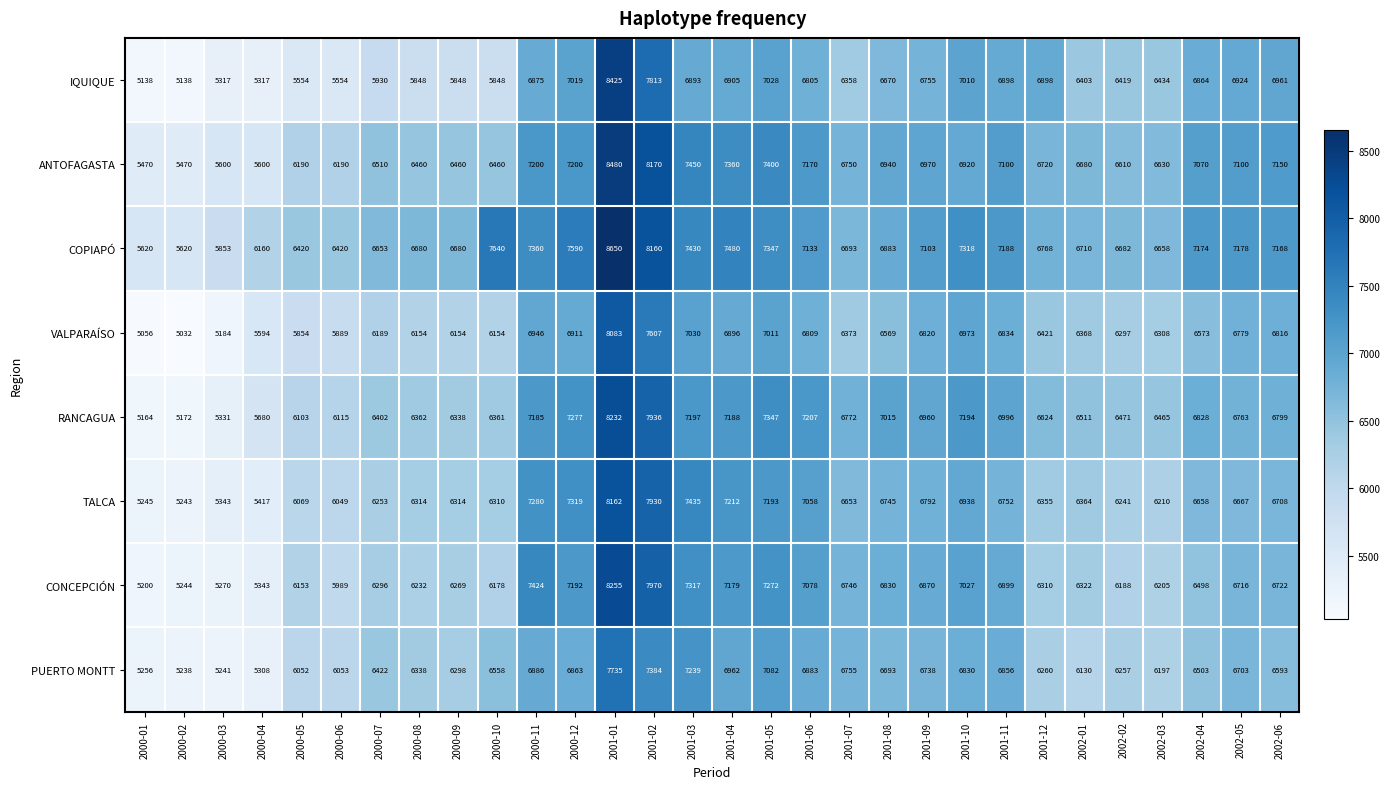

What value does the CONCEPCIÓN series have at 2001-11?

6899